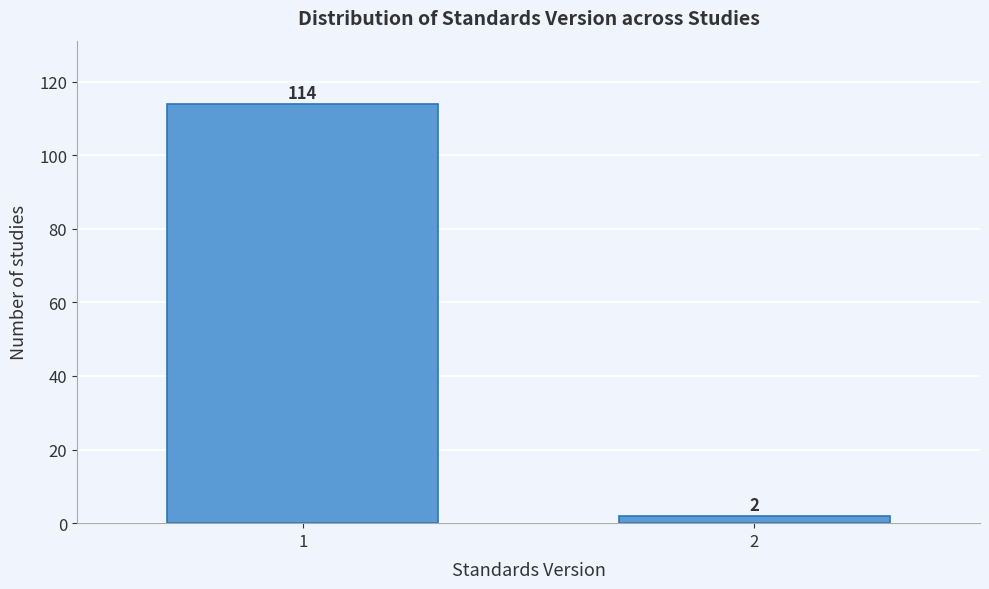

Reading right to left, transcribe all the data shown in this chart.

2	114